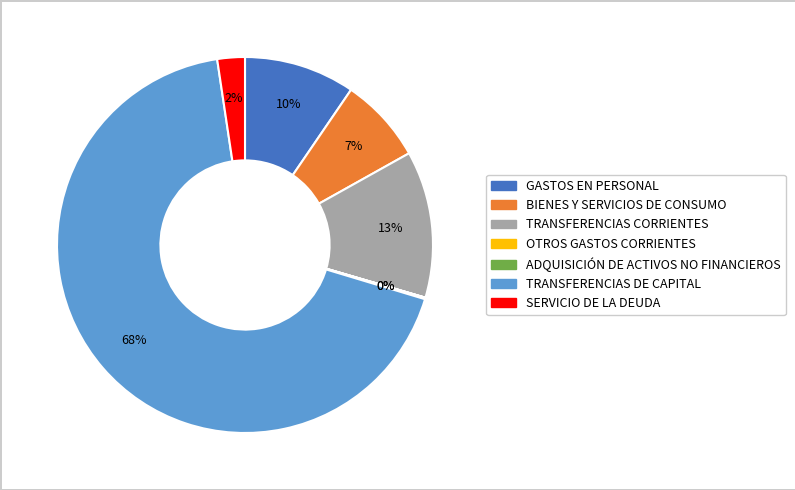

What is the largest slice in the pie chart?

TRANSFERENCIAS DE CAPITAL